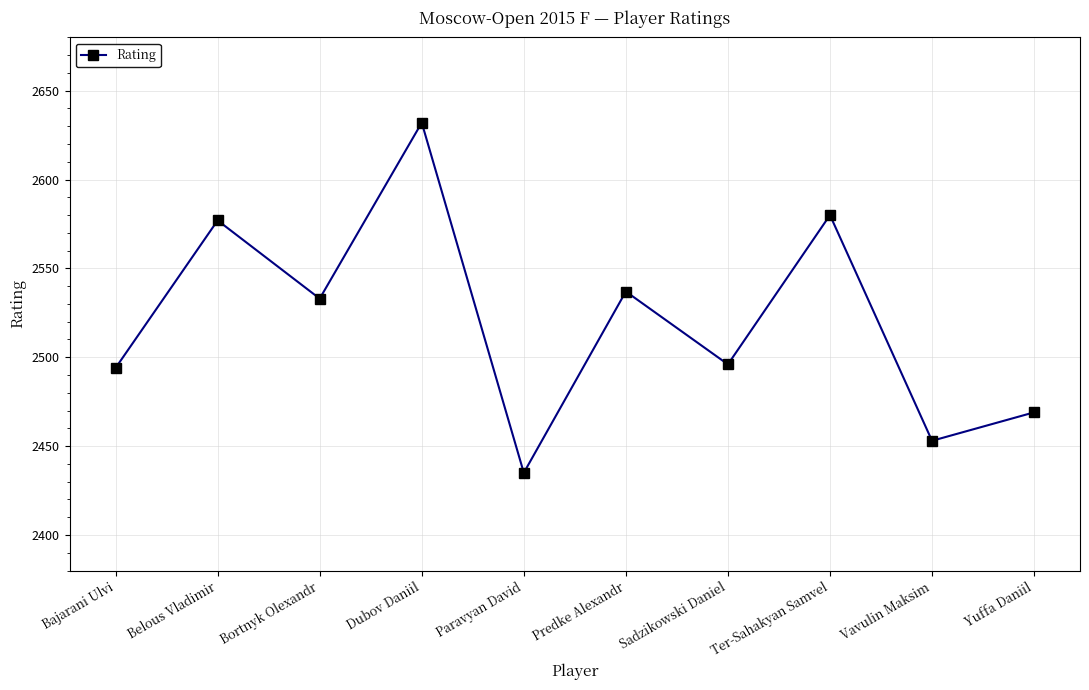

What is the minimum value shown in the chart?

2435